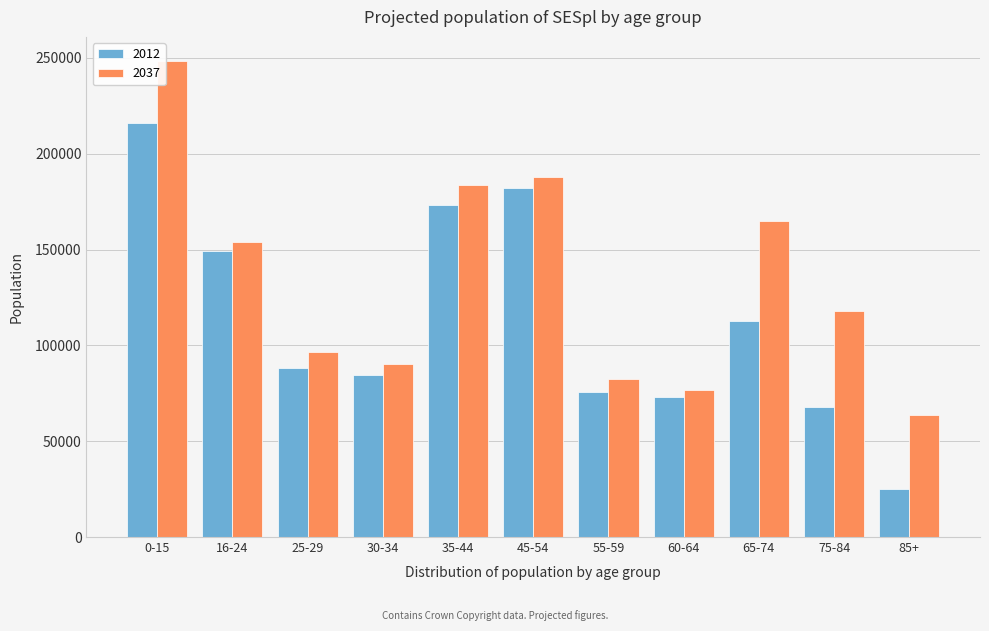

What is the total value across all series at 65-74?

277730